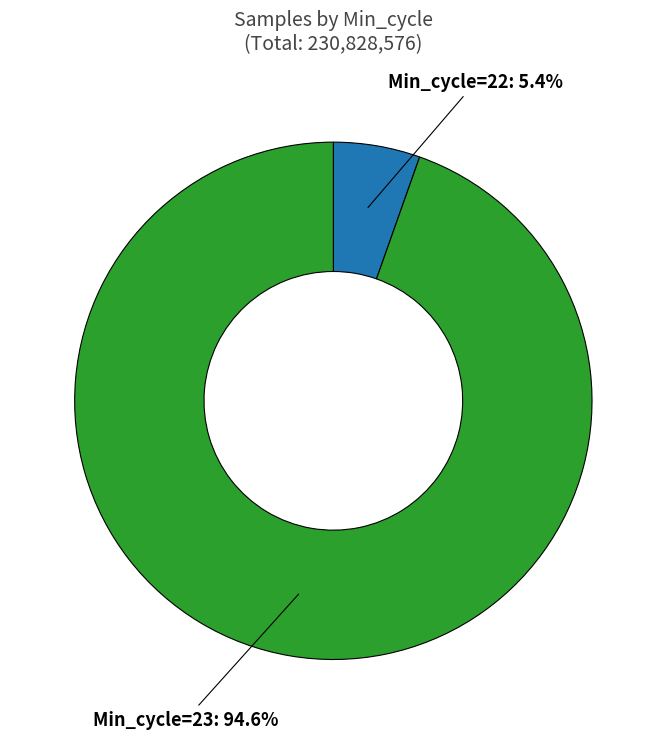

How many slices are in this pie chart?

2